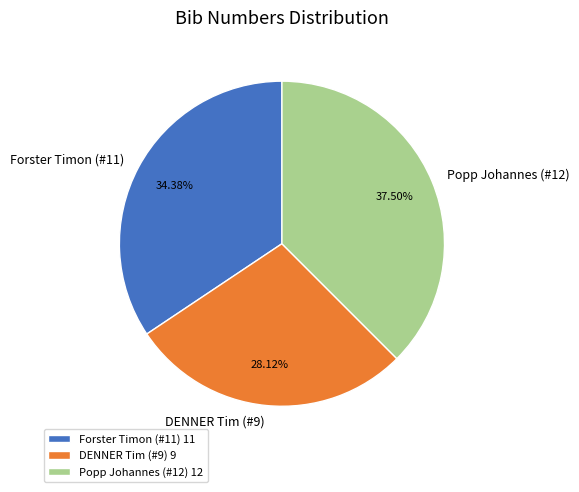

Which has a higher value, DENNER Tim (#9) or Forster Timon (#11)?

Forster Timon (#11)